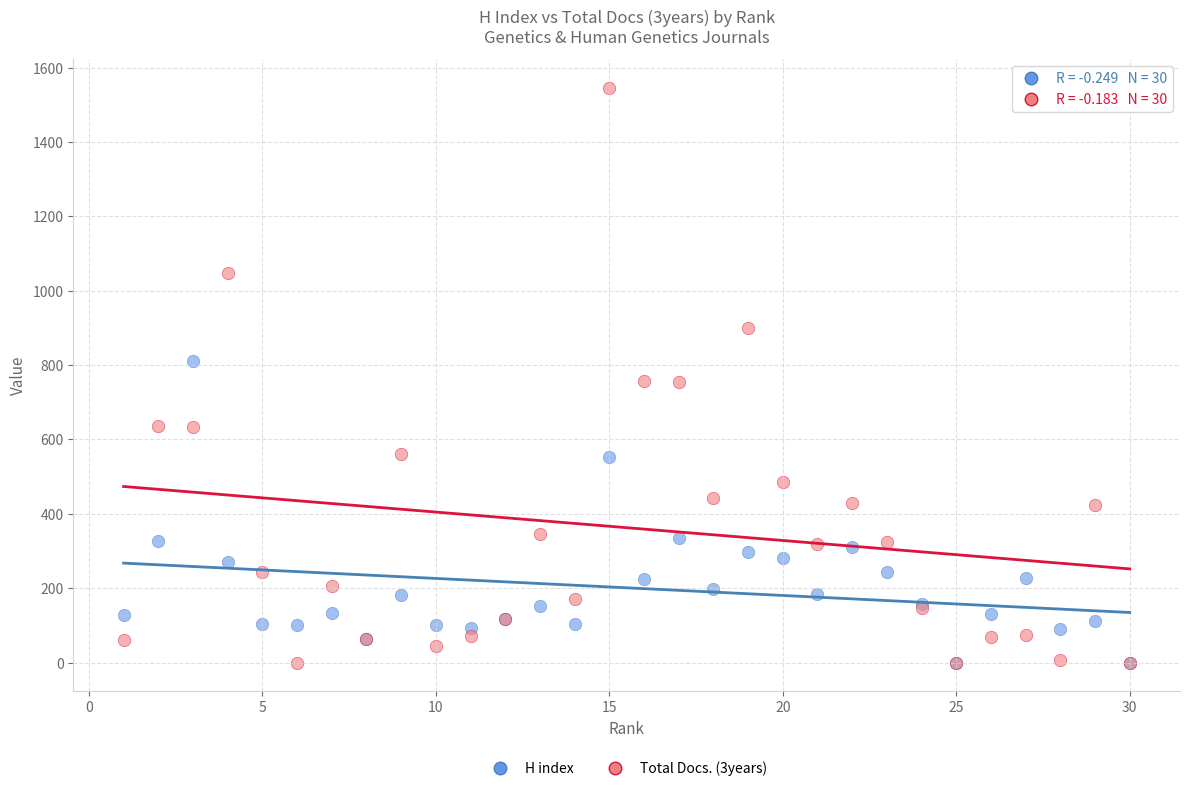

What are all the series names shown in the legend?

H index, Total Docs. (3years)